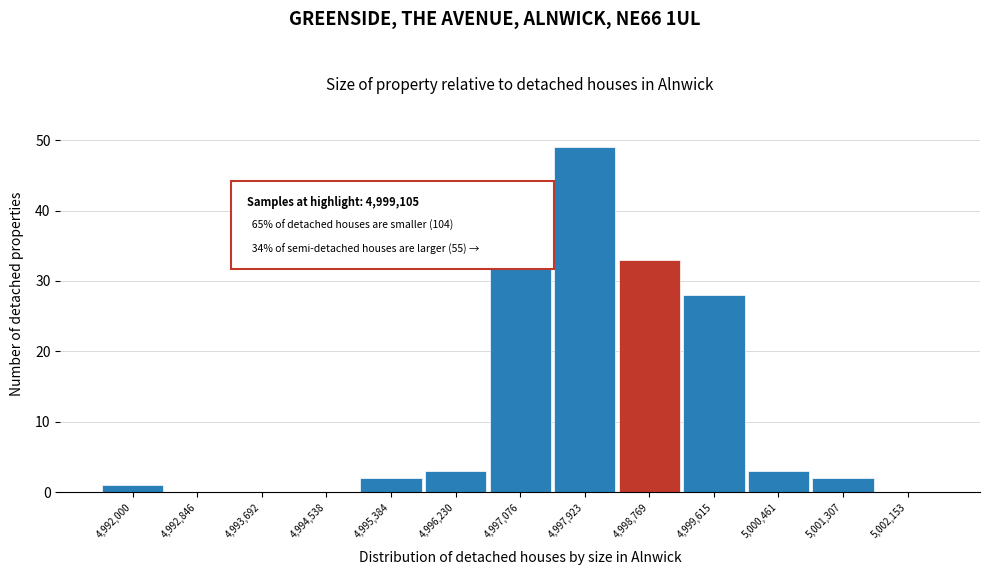

Reading right to left, what are all the values shown in this chart?

5,002,153=0	5,001,307=2	5,000,461=3	4,999,615=28	4,998,769=33	4,997,923=49	4,997,076=39	4,996,230=3	4,995,384=2	4,994,538=0	4,993,692=0	4,992,846=0	4,992,000=1